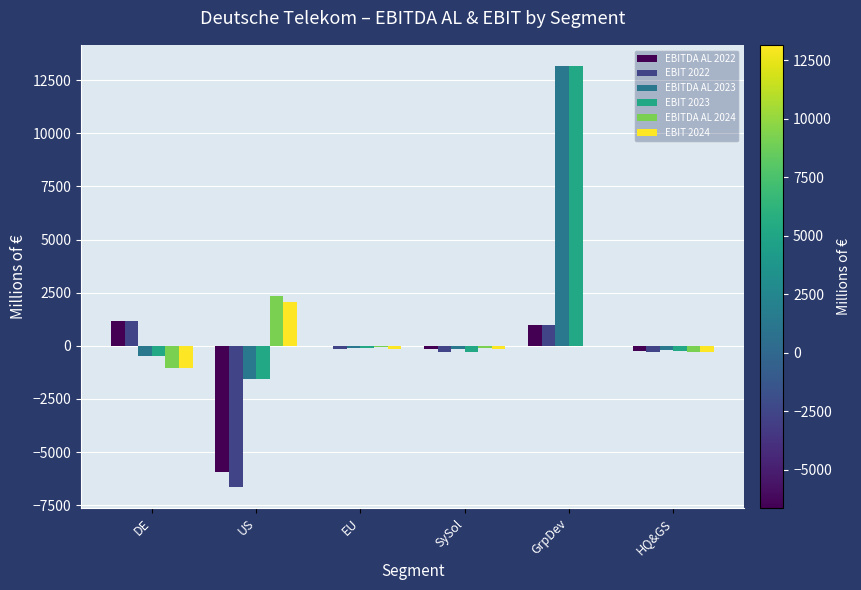

What is the spread (max minus min) of values at HQ&GS?

103